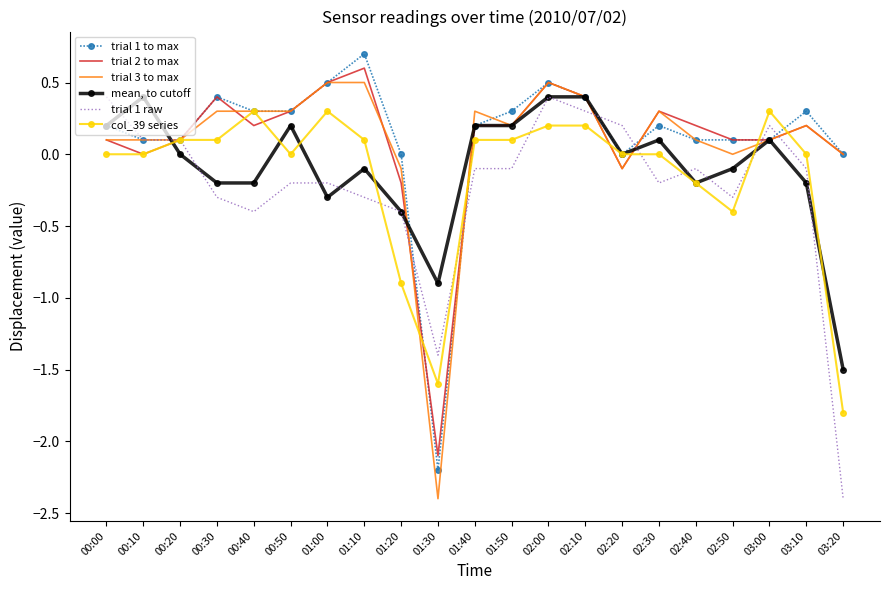

At which label is trial 1 raw closest to -1?

01:30